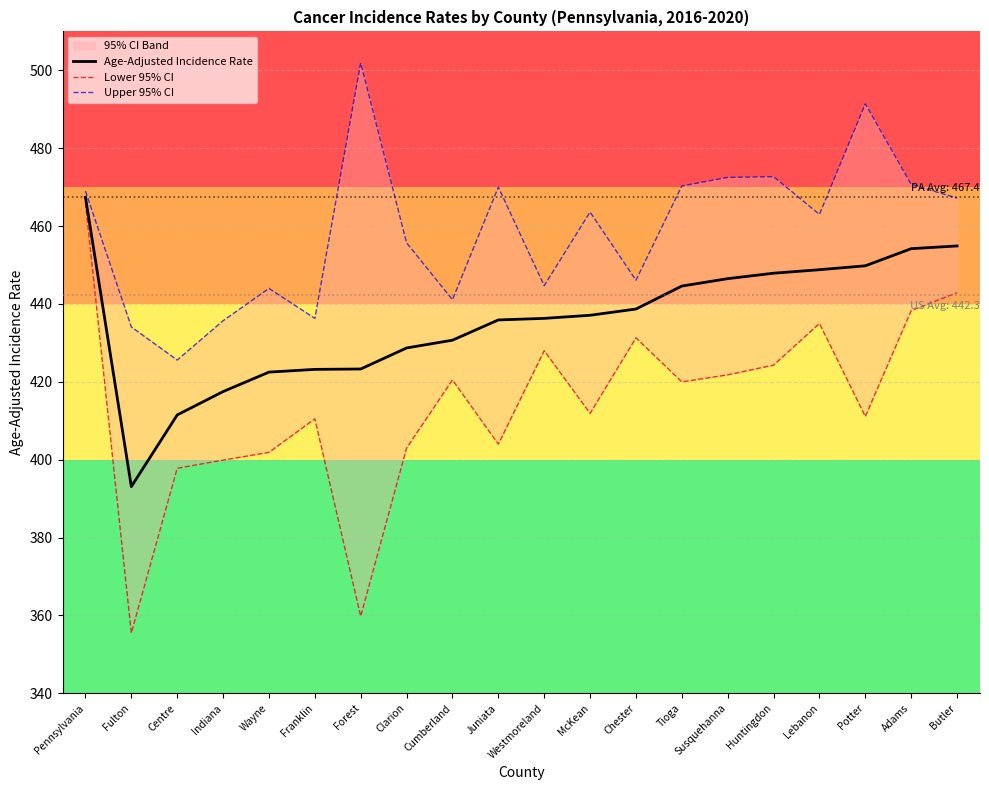

What is the difference between the highest and lowest values at Pennsylvania?

3.1